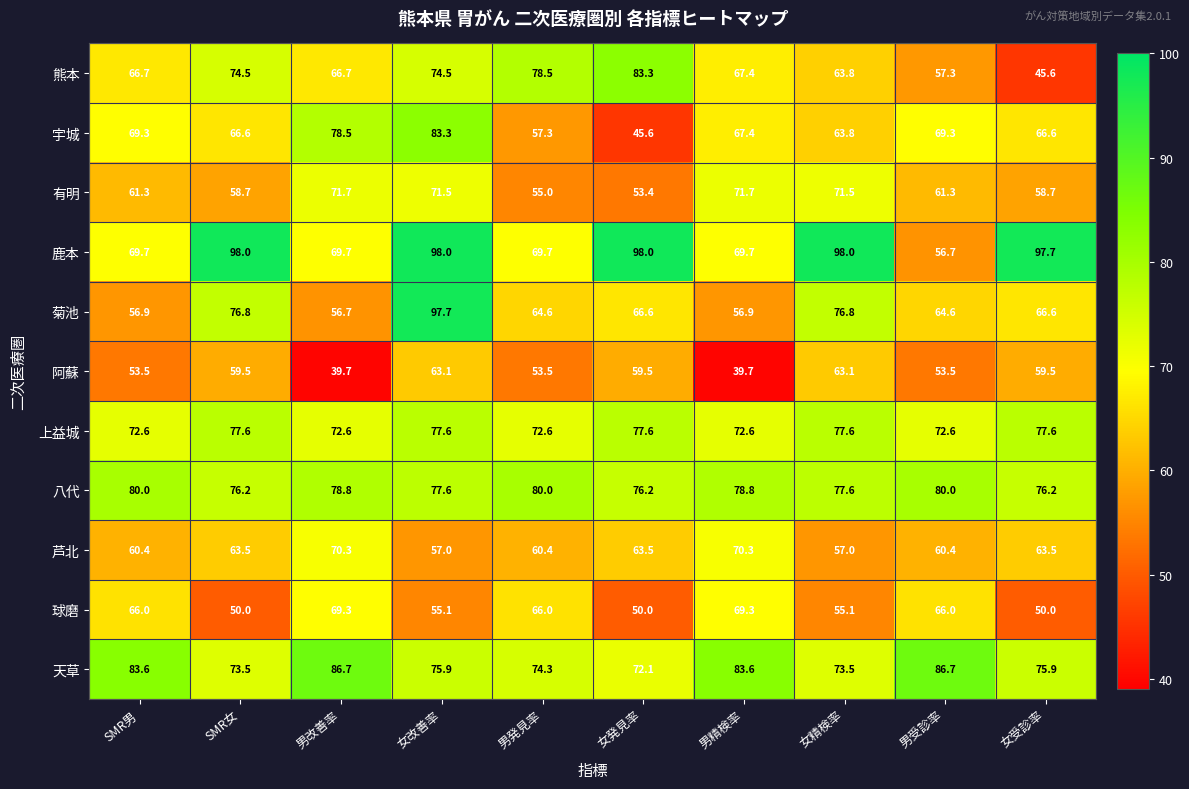

Which series has the largest total across all categories?

鹿本